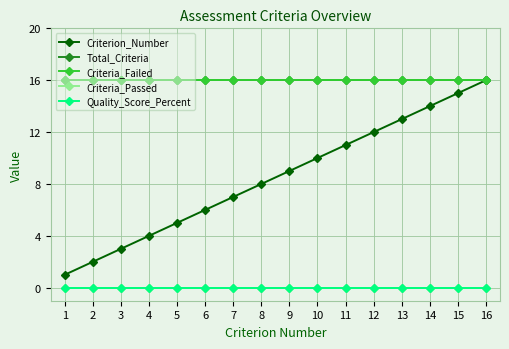

Is this an area chart (filled region under the line)?

No